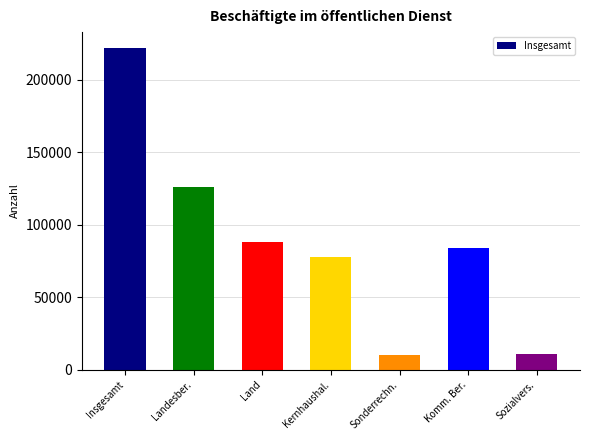

At which label is the value closest to 115747?

Landesber.